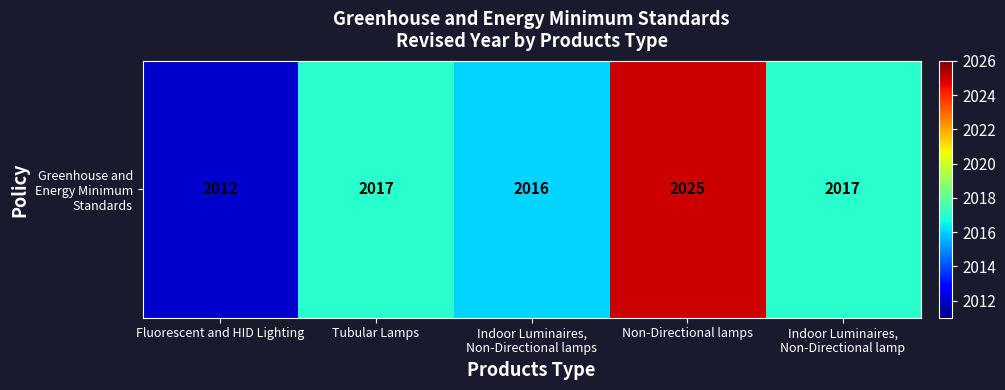

Approximately how many times larger is the value at Fluorescent and HID Lighting compared to Indoor Luminaires,
Non-Directional lamps?

1.0